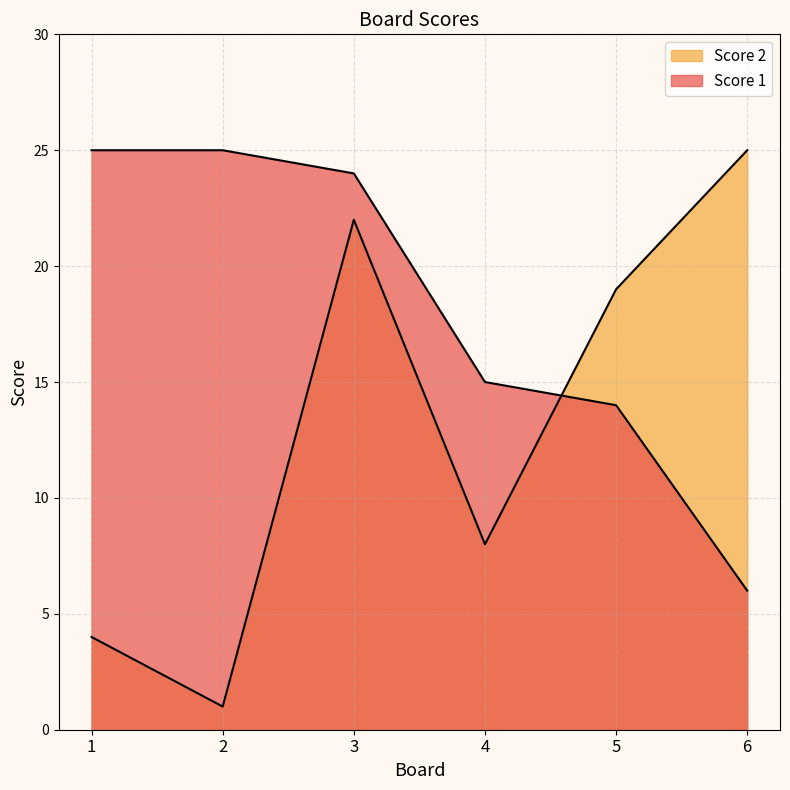

At how many categories does at least one series exceed 10?

6